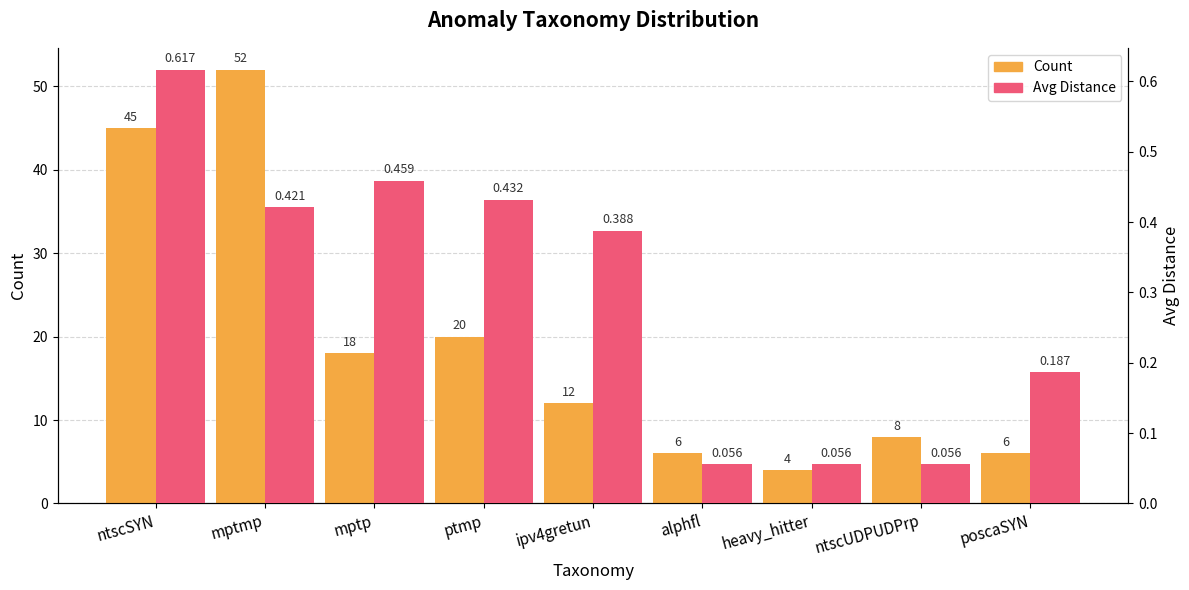

What is the average value of the Avg Distance series?

0.3